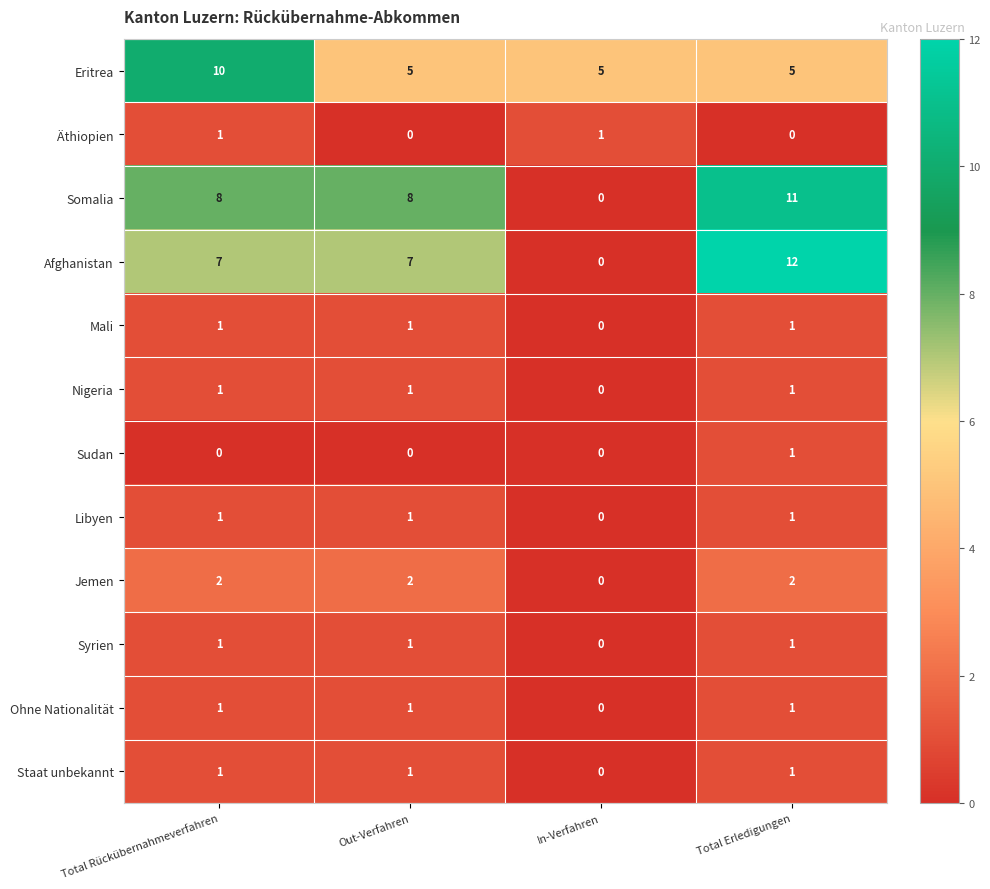

Which label corresponds to the largest value in the chart?

Total Erledigungen